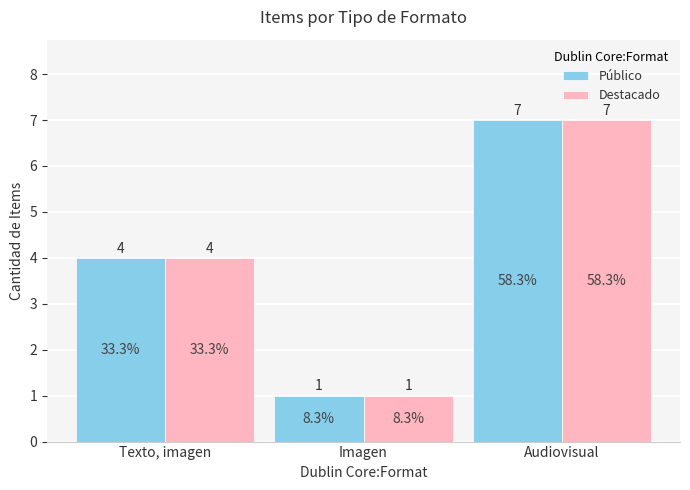

At which category does the chart reach its peak across all series?

Audiovisual